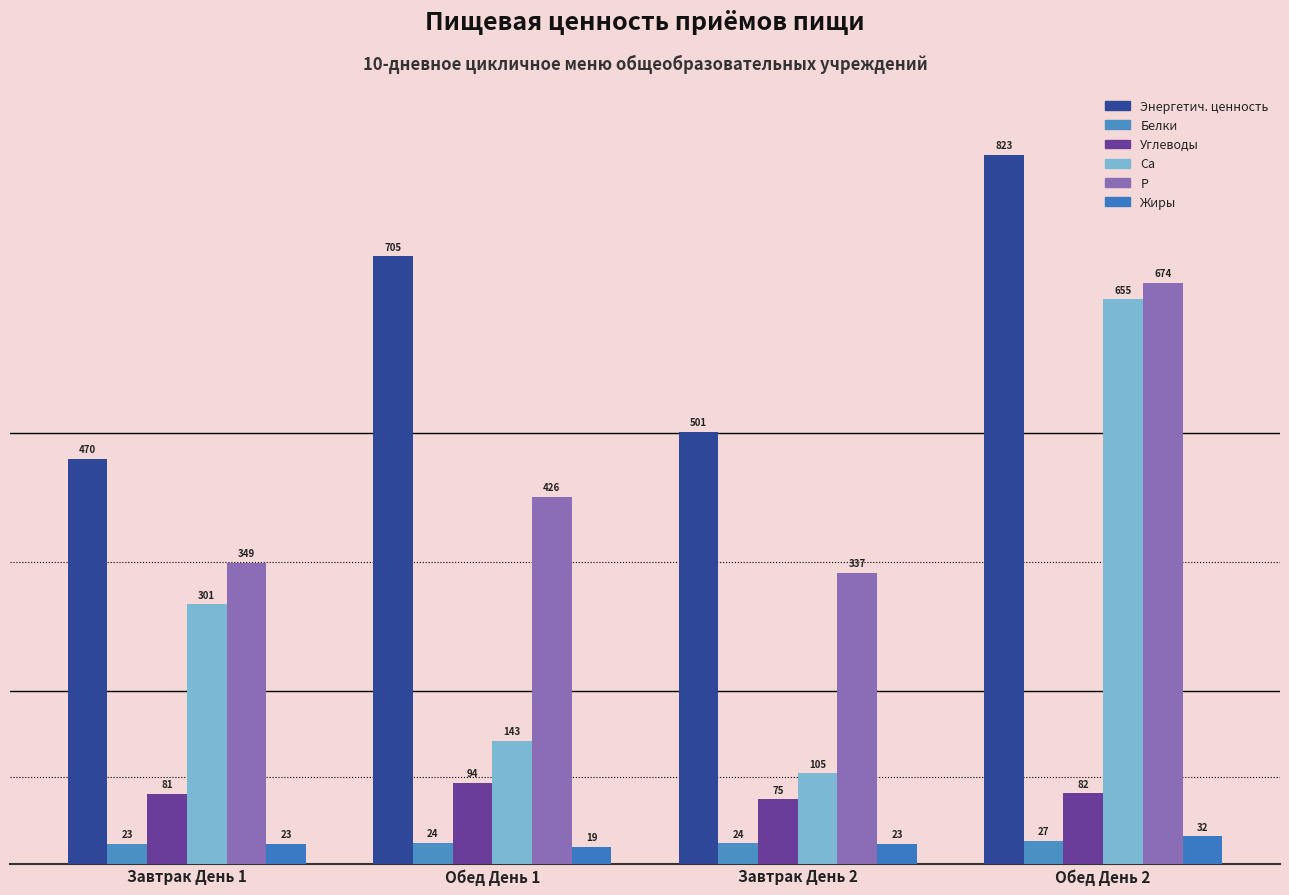

What is the highest value of the Ca series?

655.4